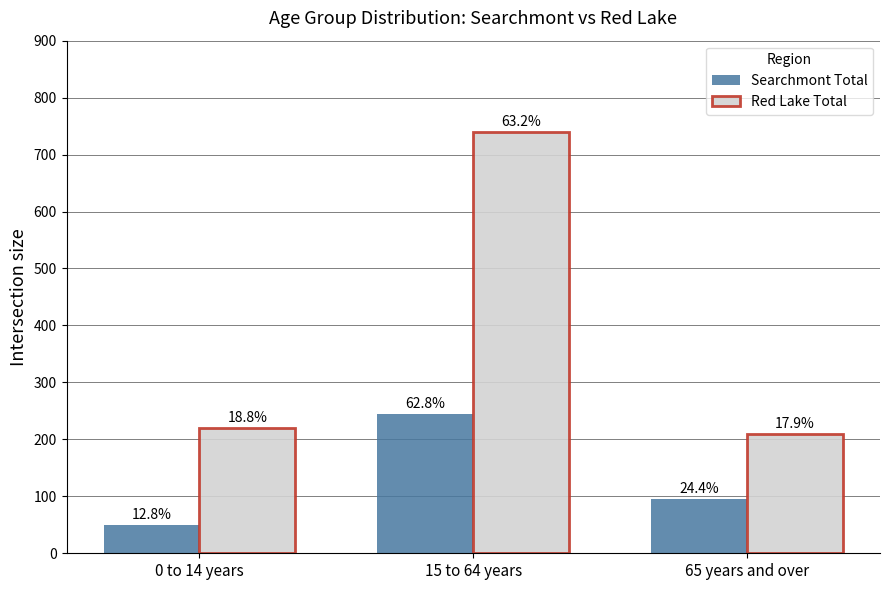

How many groups of bars are there?

3